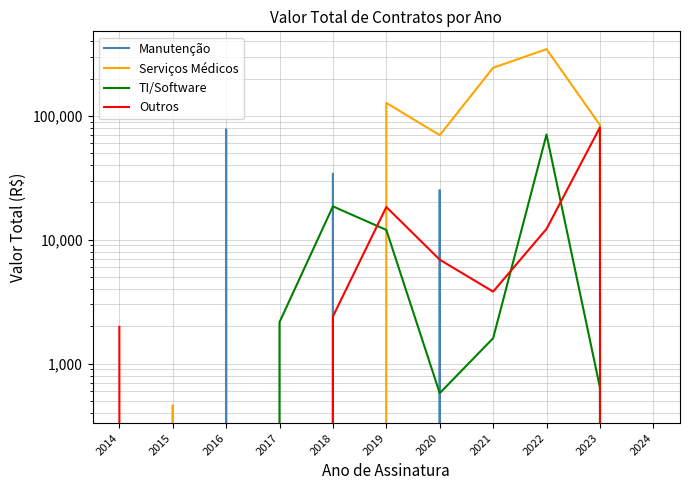

The Serviços Médicos series shows 174946.8 at 2017. True or false?

False